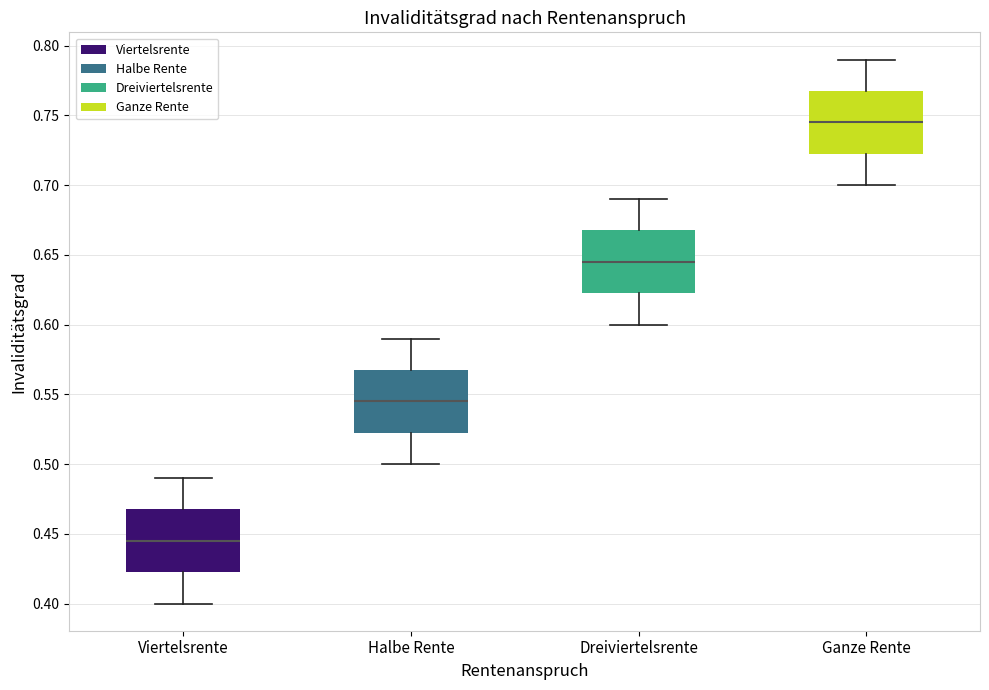

Where is the lower edge of the box for Dreiviertelsrente on the y-axis? The values are not printed on the chart, so give them approximately, as read against the axis.

0.625